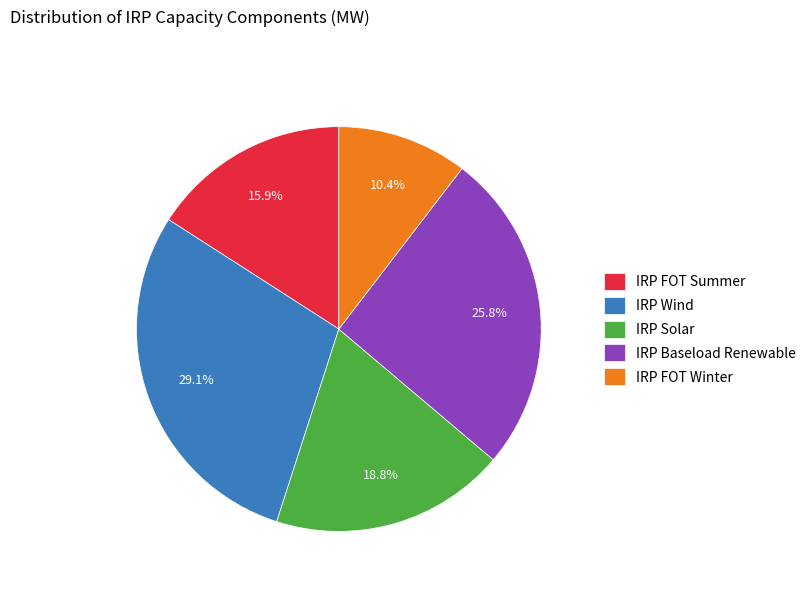

Is there a majority slice in this chart?

No